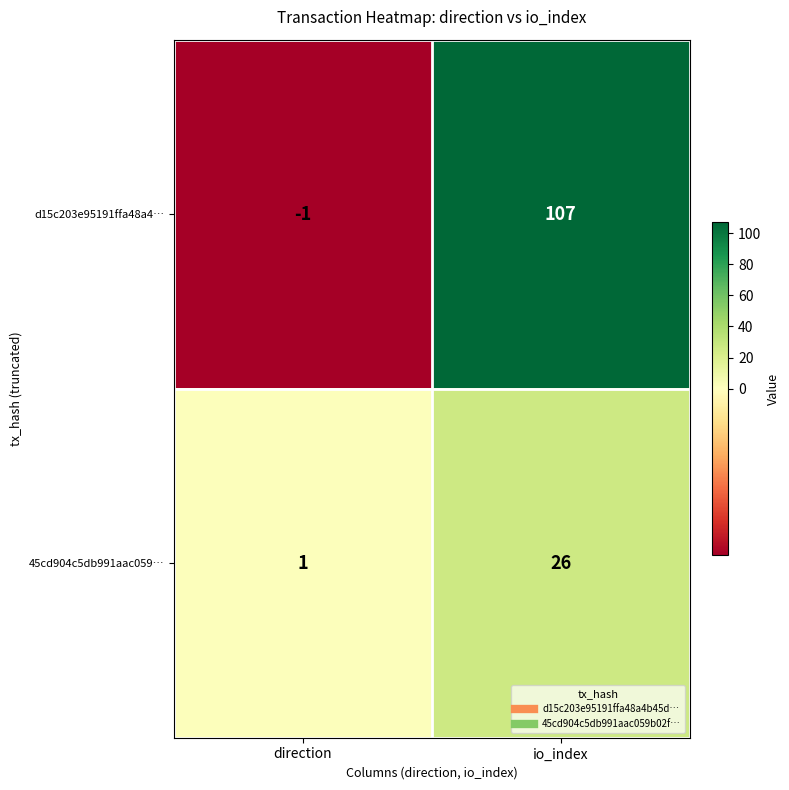

What is the total value across all series at io_index?

133